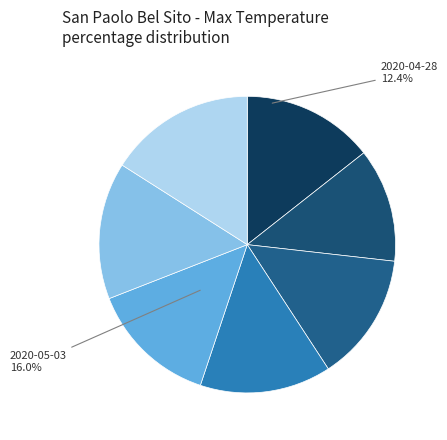

Which category has the smallest portion of the pie?

2020-04-28